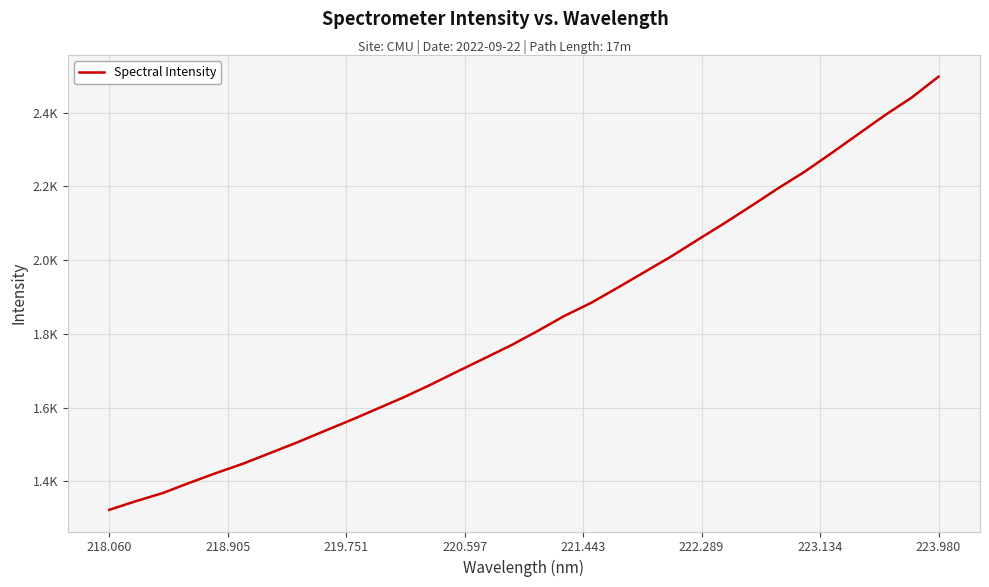

What is the difference between the maximum and second lowest values?

1151.1